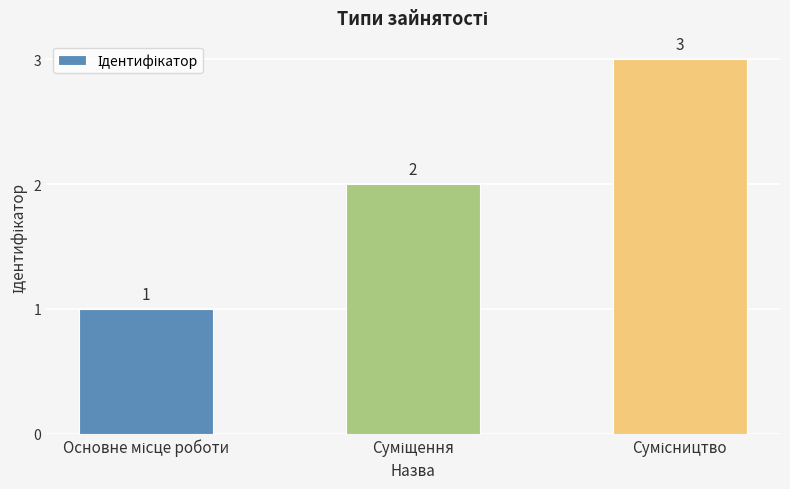

Count the values in the range 1 to 3.

3